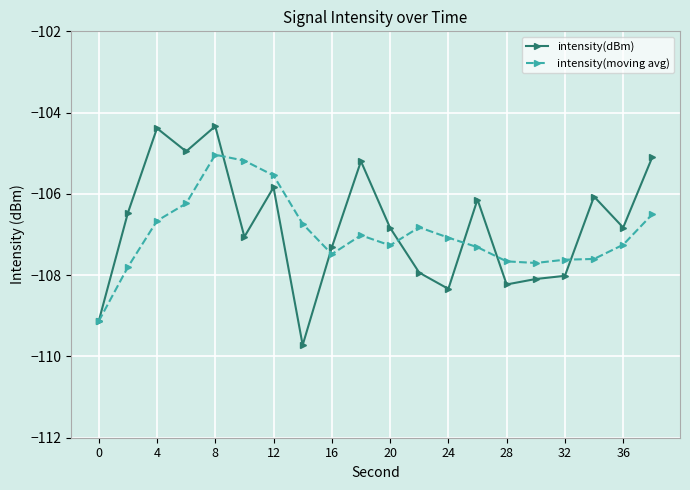

After their last crossing, which series has the higher values: intensity(dBm) or intensity(moving avg)?

intensity(dBm)